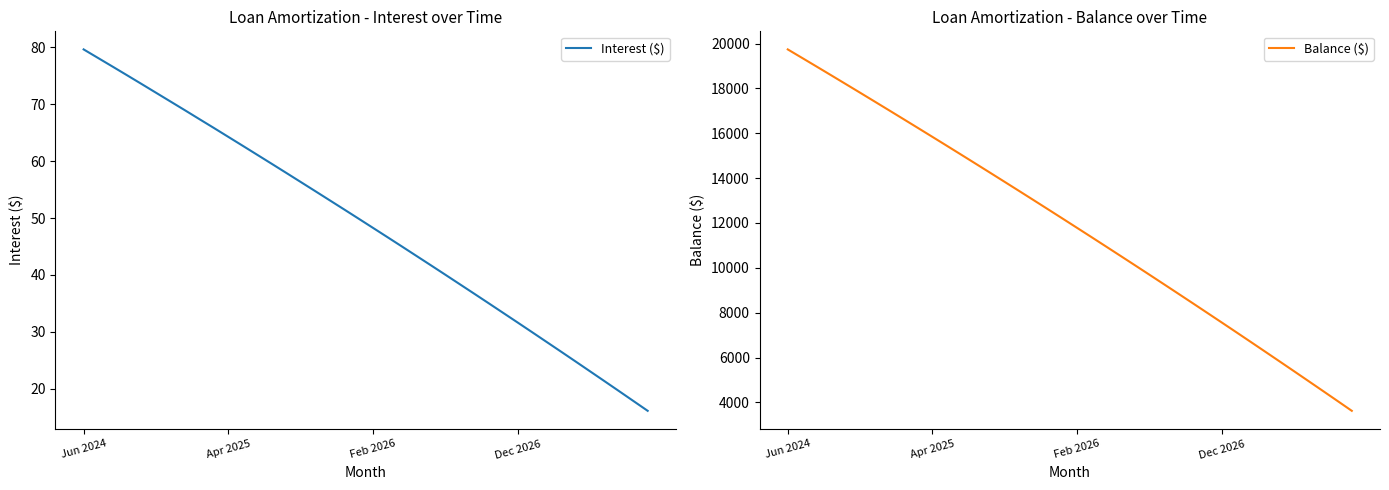

Which series has the largest total across all categories?

Balance ($)